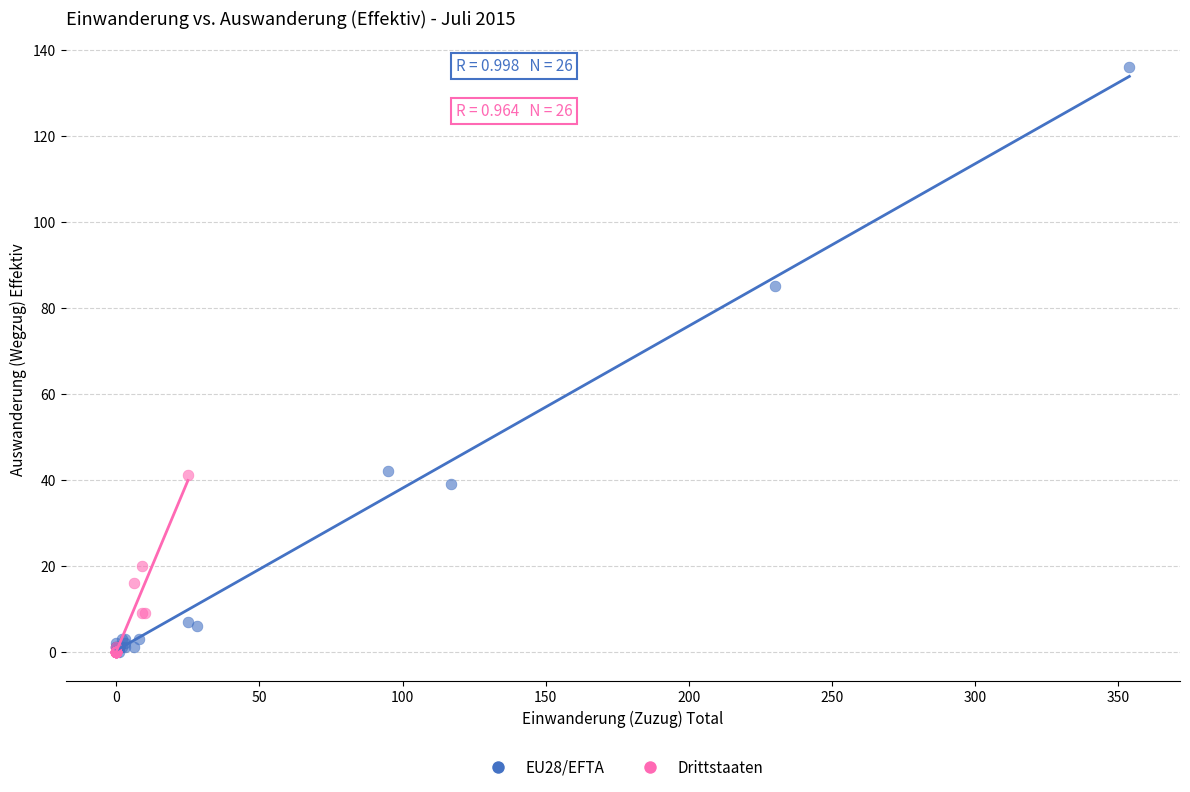

Which series has the widest spread of Y values?

EU28/EFTA